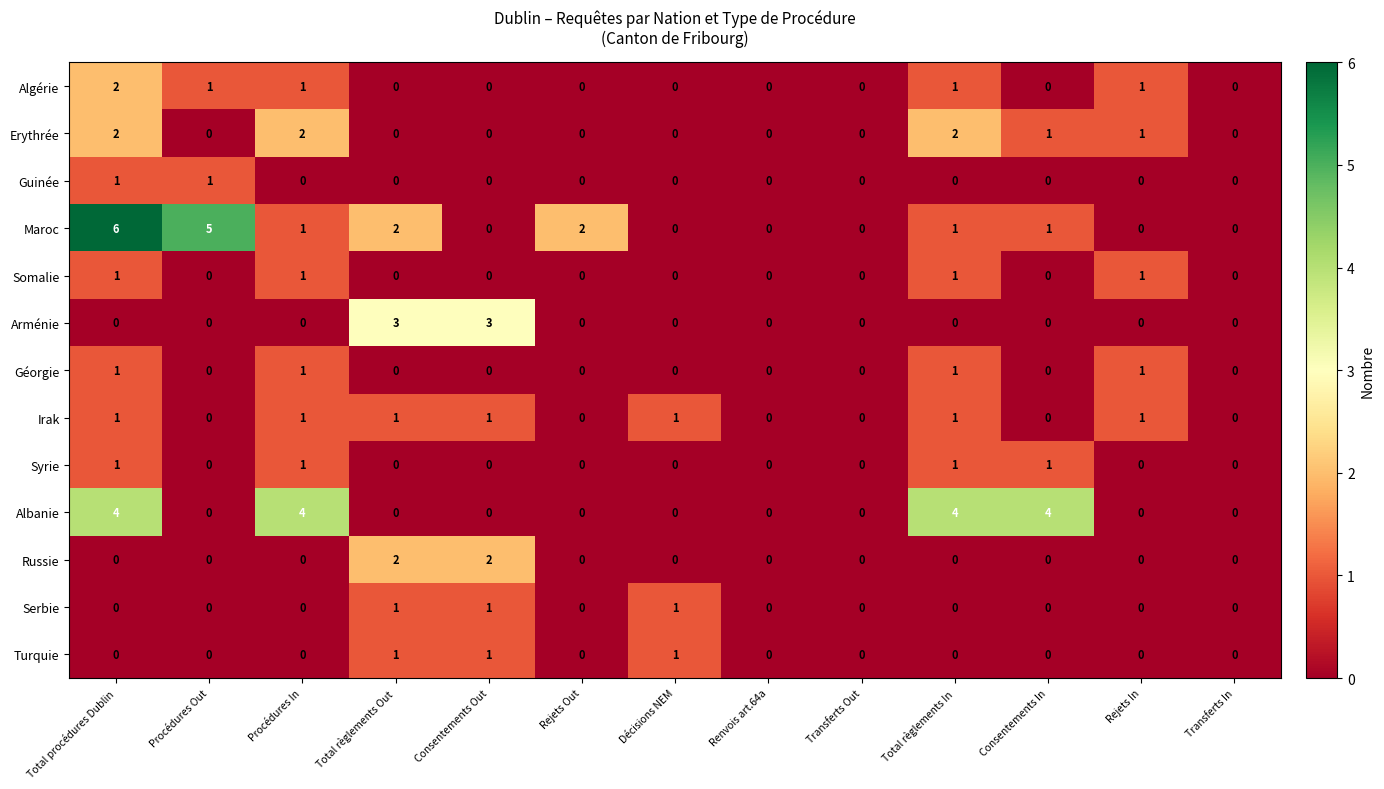

What is the sum of all Albanie values?

16